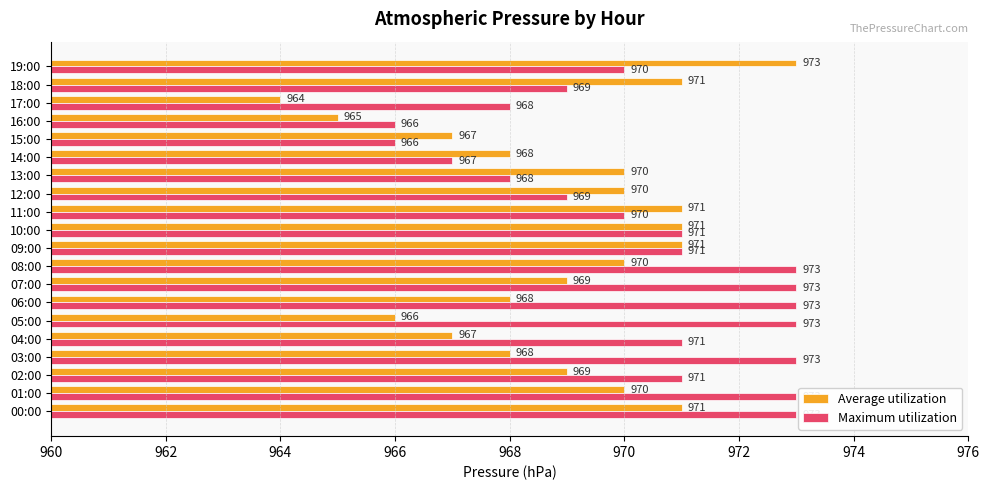

How many Average utilization values are between 968 and 971?

14